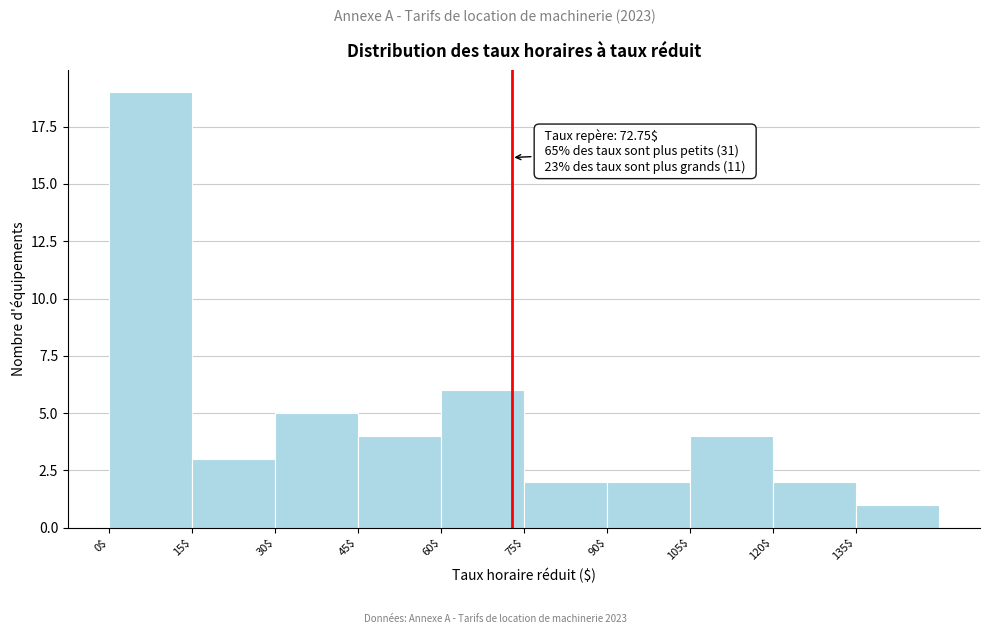

Over which range of the x-axis is the bar tallest?

0 to 15